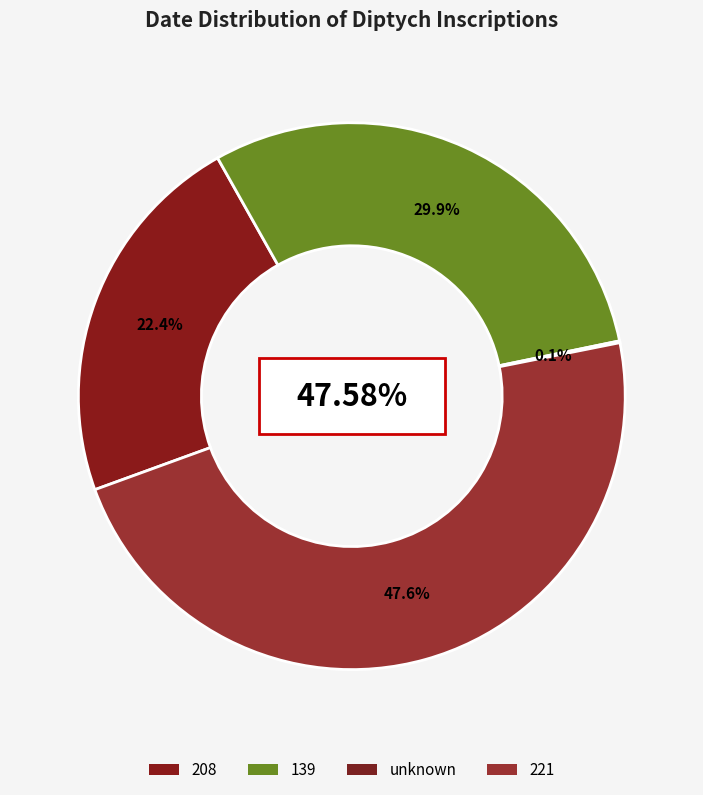

Does cl010292568 account for over 50% of the chart?

No